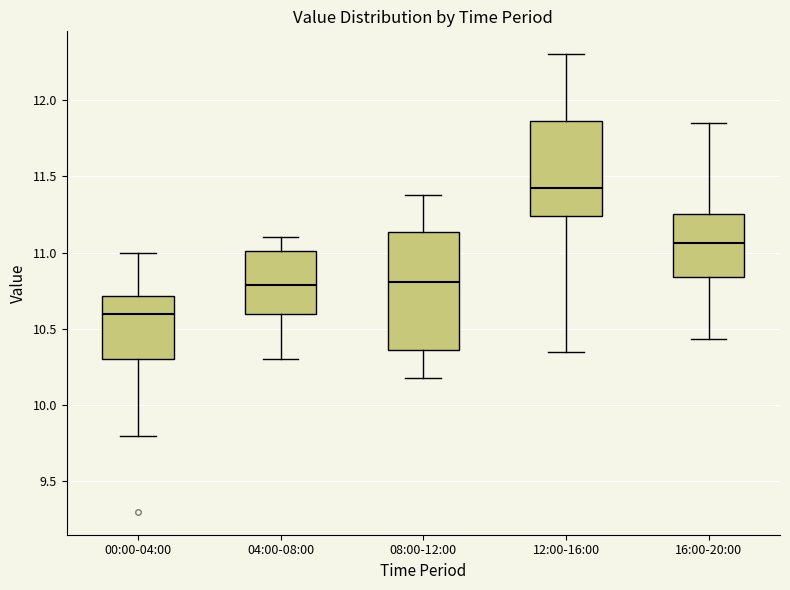

Which box's median line is the lowest?

00:00-04:00